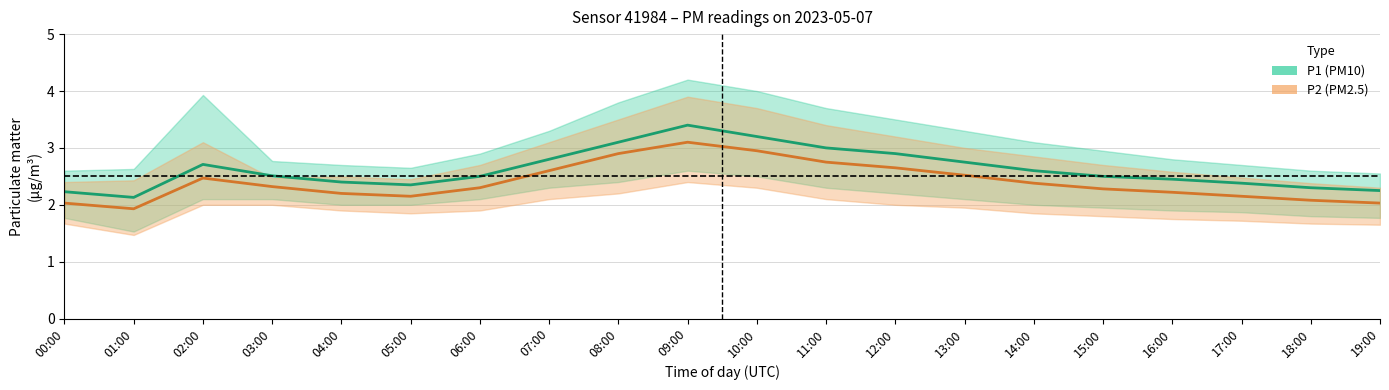

Is this an area chart (filled region under the line)?

No